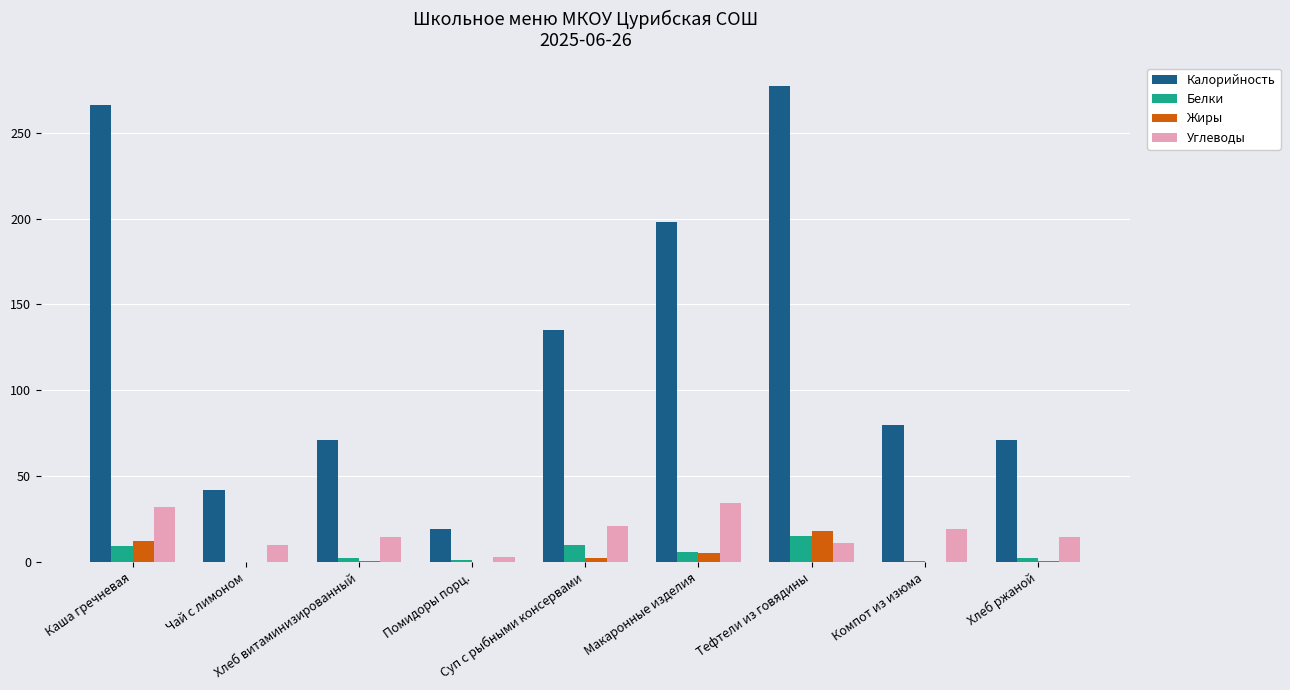

The Белки series shows 1.0 at Помидоры порц.. True or false?

True